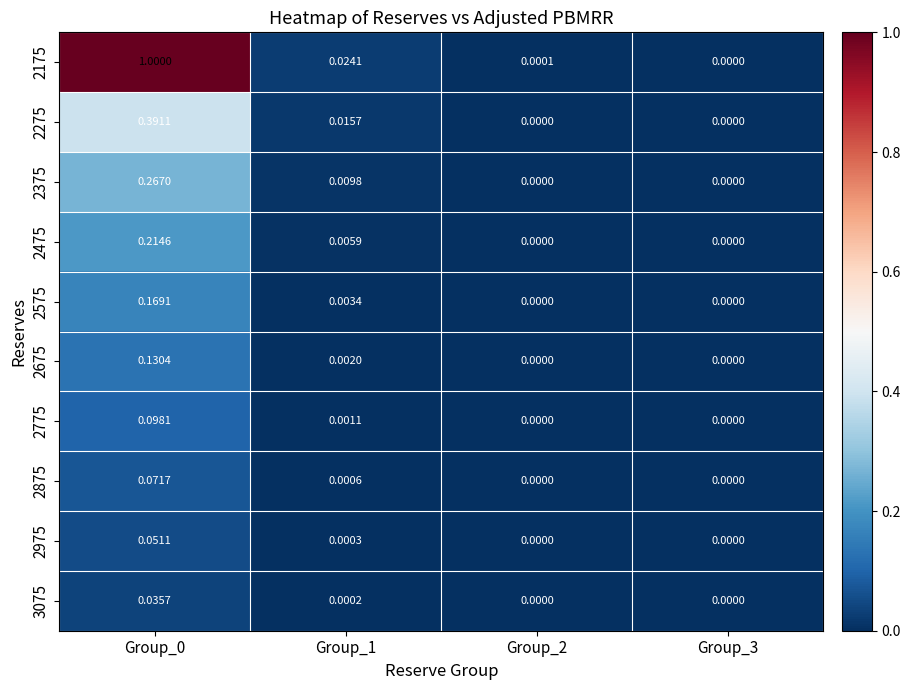

Which series has the largest total across all categories?

2175